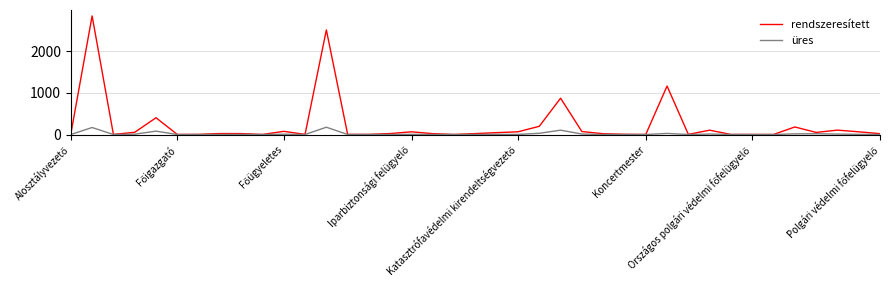

Which series has the largest total across all categories?

rendszeresített